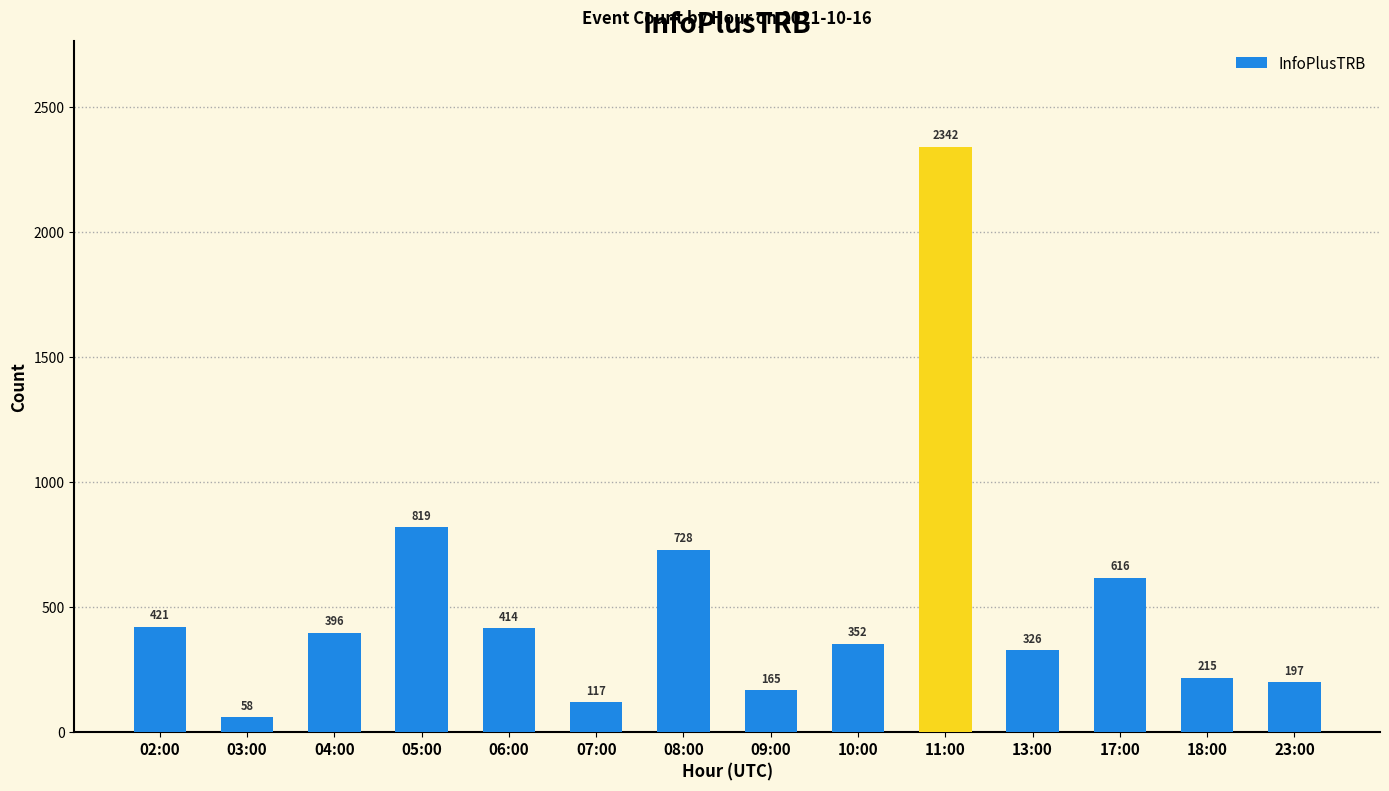

What is the sum of the values at 13:00 and 07:00?

443